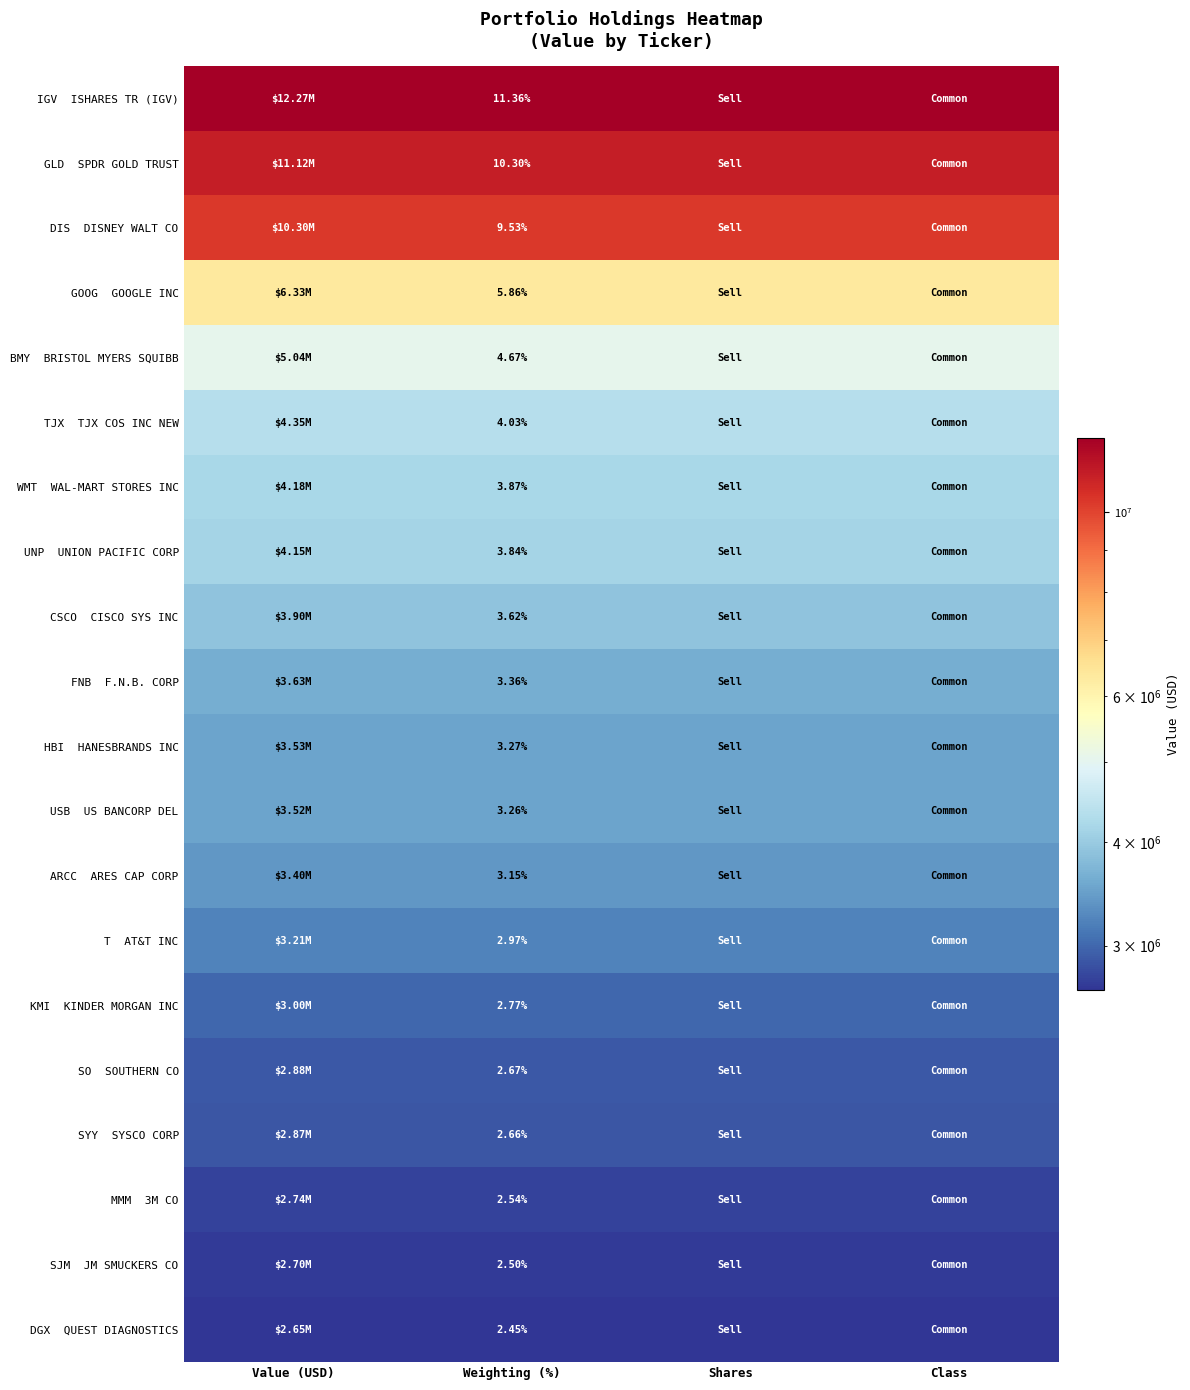

List the series in order of their peak value, highest first.

IGV ISHARES TR (IGV), GLD SPDR GOLD TRUST, DIS DISNEY WALT CO, GOOG GOOGLE INC, BMY BRISTOL MYERS SQUIBB, TJX TJX COS INC NEW, WMT WAL-MART STORES INC, UNP UNION PACIFIC CORP, CSCO CISCO SYS INC, FNB F.N.B. CORP, HBI HANESBRANDS INC, USB US BANCORP DEL, ARCC ARES CAP CORP, T AT&T INC, KMI KINDER MORGAN INC, SO SOUTHERN CO, SYY SYSCO CORP, MMM 3M CO, SJM JM SMUCKERS CO, DGX QUEST DIAGNOSTICS